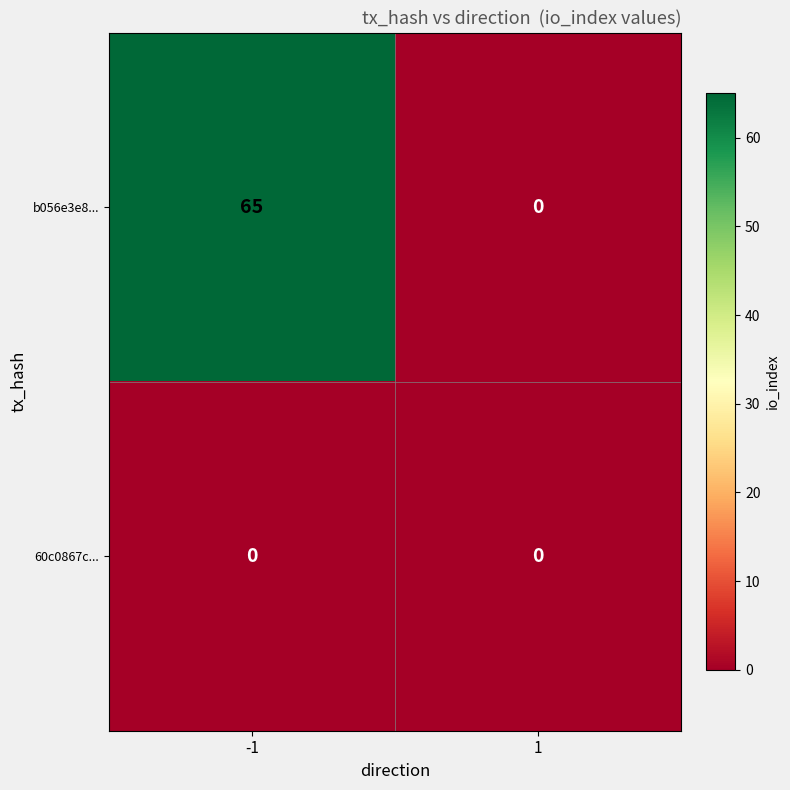

Which series changed the most between -1 and 1?

b056e3e8...